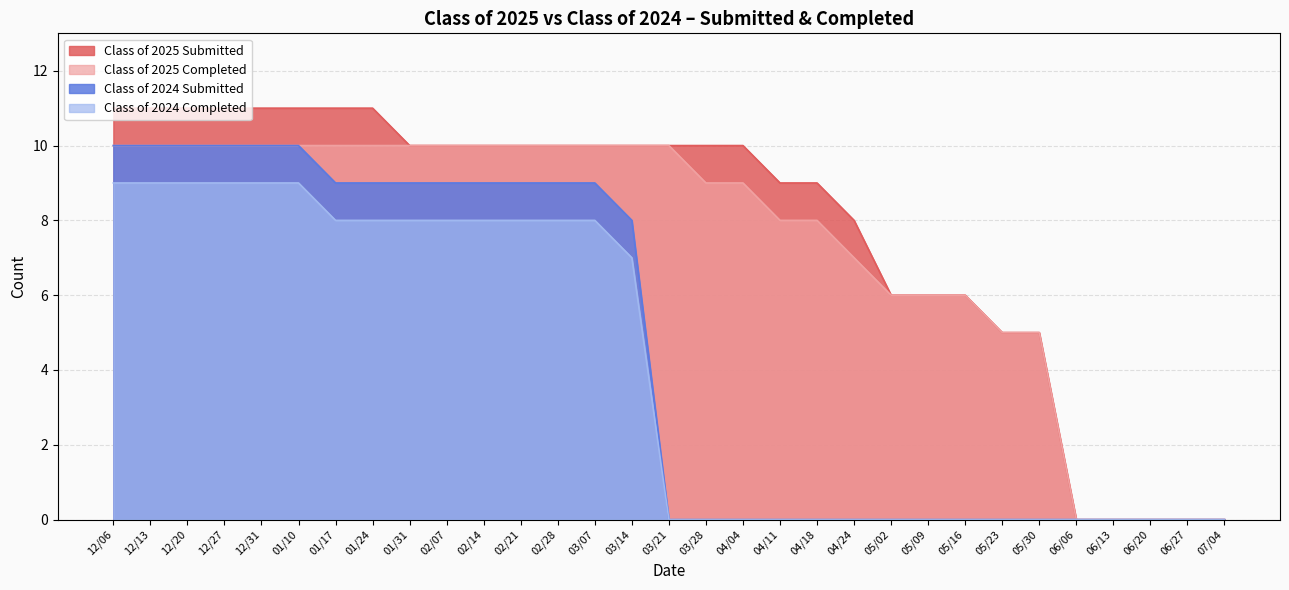

Reading left to right, what are all the values shown in this chart?

Class of 2025 Submitted: 11	11	11	11	11	11	11	11	10	10	10	10	10	10	10	10	10	10	9	9	8	6	6	6	5	5	0	0	0	0	0
Class of 2025 Completed: 10	10	10	10	10	10	10	10	10	10	10	10	10	10	10	10	9	9	8	8	7	6	6	6	5	5	0	0	0	0	0
Class of 2024 Submitted: 10	10	10	10	10	10	9	9	9	9	9	9	9	9	8	0	0	0	0	0	0	0	0	0	0	0	0	0	0	0	0
Class of 2024 Completed: 9	9	9	9	9	9	8	8	8	8	8	8	8	8	7	0	0	0	0	0	0	0	0	0	0	0	0	0	0	0	0